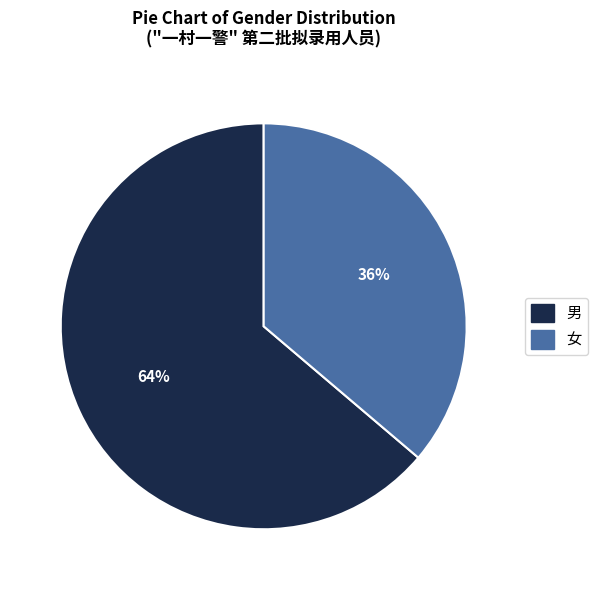

Do 女 and 男 together represent more than half of the pie?

Yes